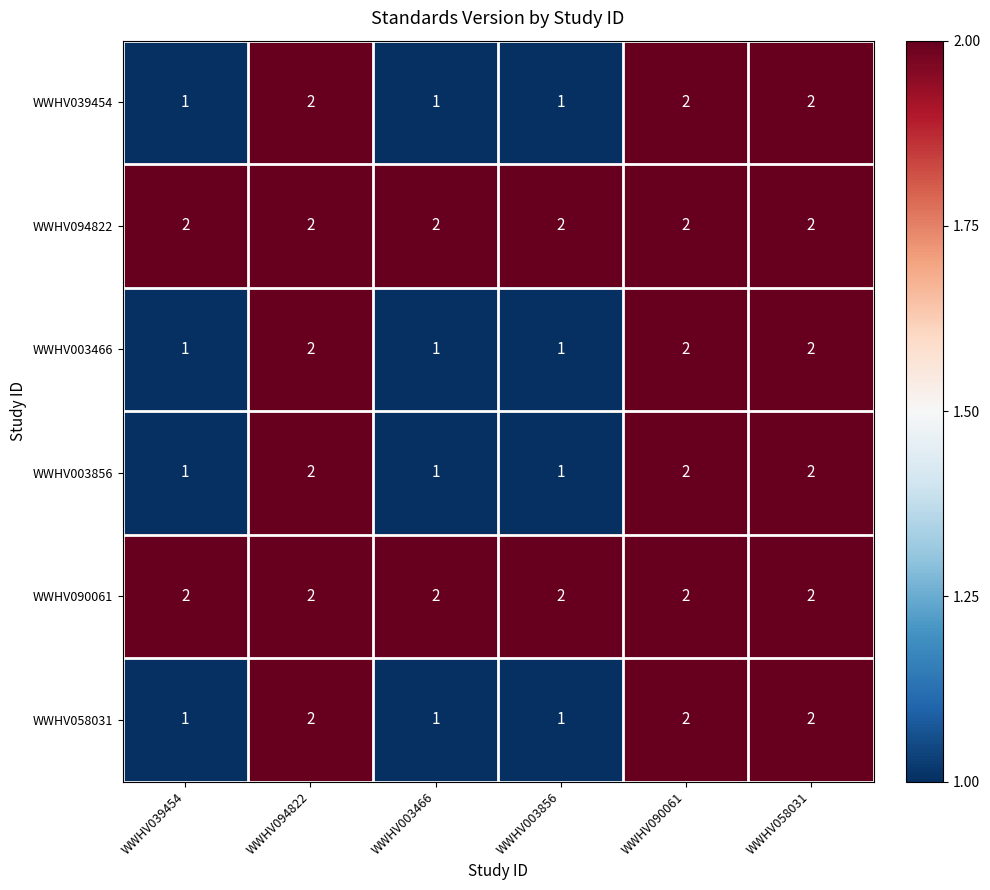

Is it true that WWHV094822 equals 2 at WWHV039454?

True